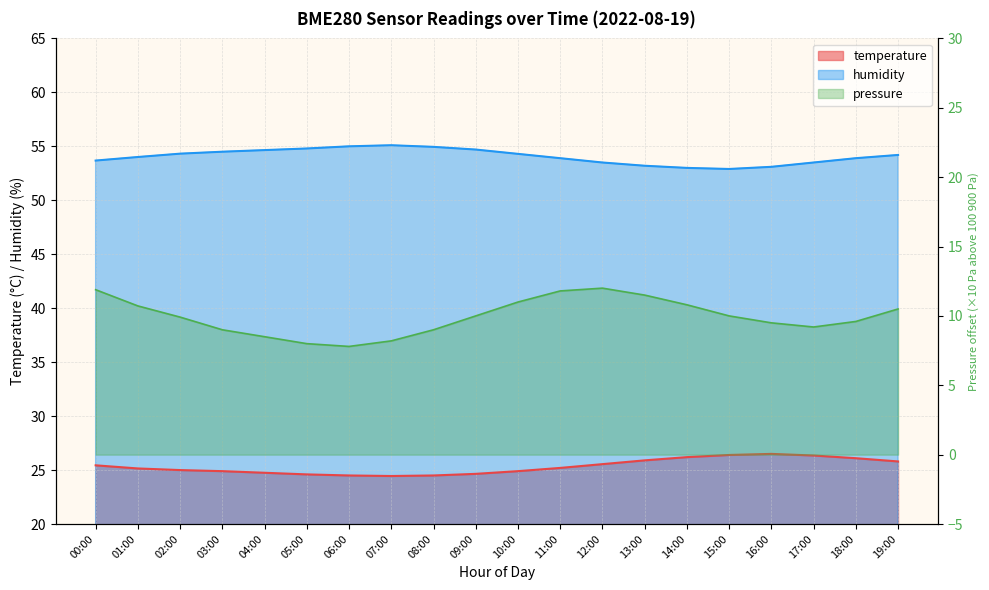

What is the label of the 12th point from the right?

08:00